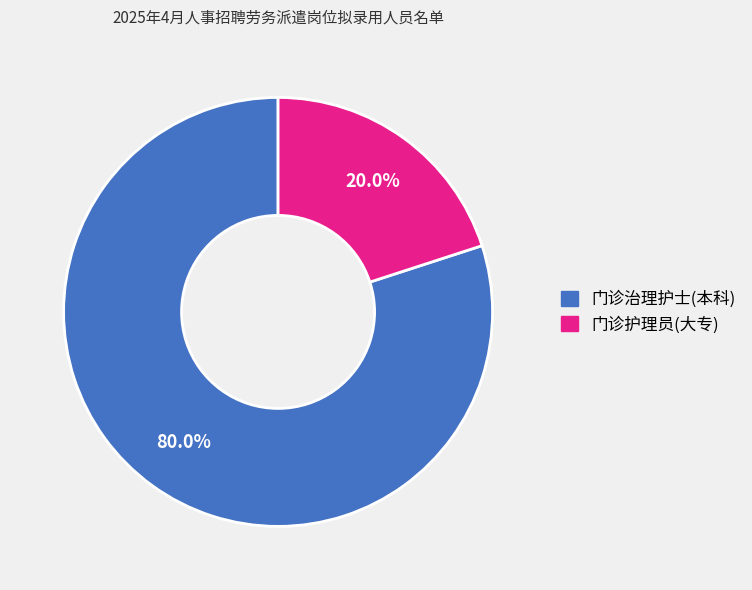

What is the largest slice in the pie chart?

门诊治理护士(本科)